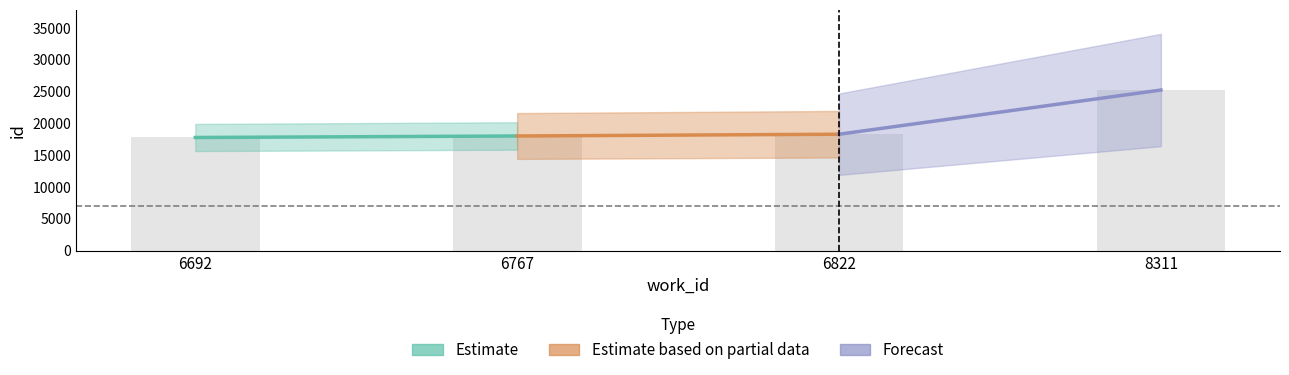

The chart shows a value of 3921 at 6767. True or false?

False